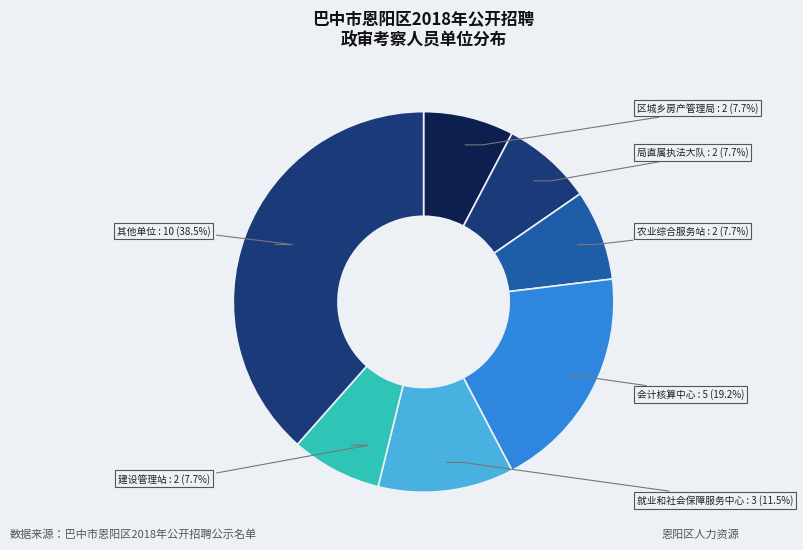

How many segments does this pie chart have?

7